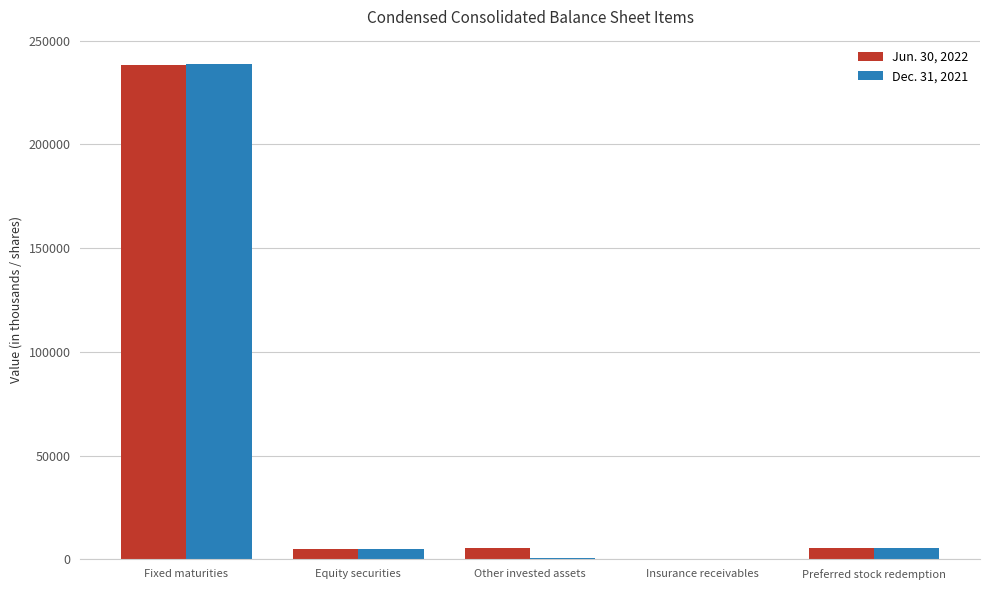

At which category is the sum across all series the highest?

Fixed maturities